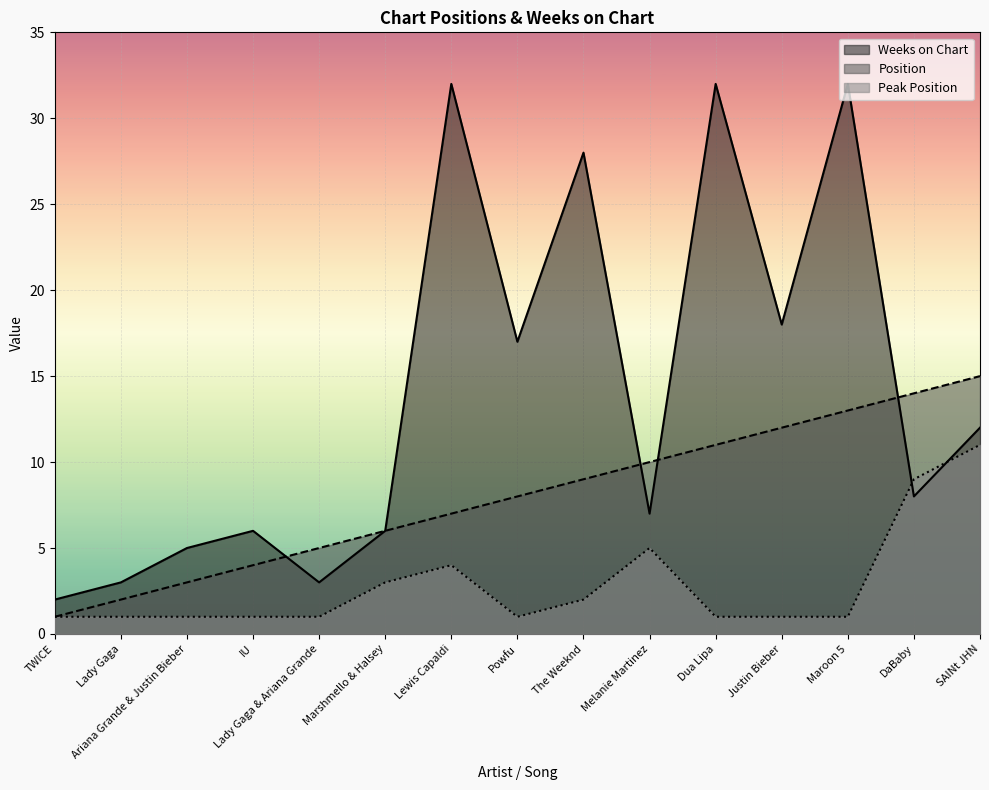

Does the chart display data point markers on the line(s)?

No